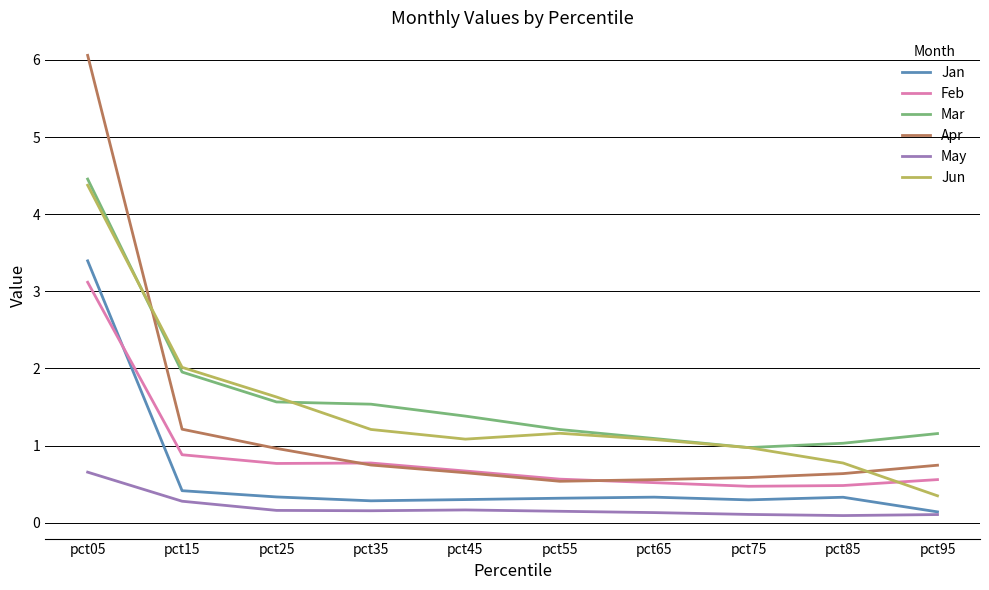

What is the spread (max minus min) of values at pct35?

1.4